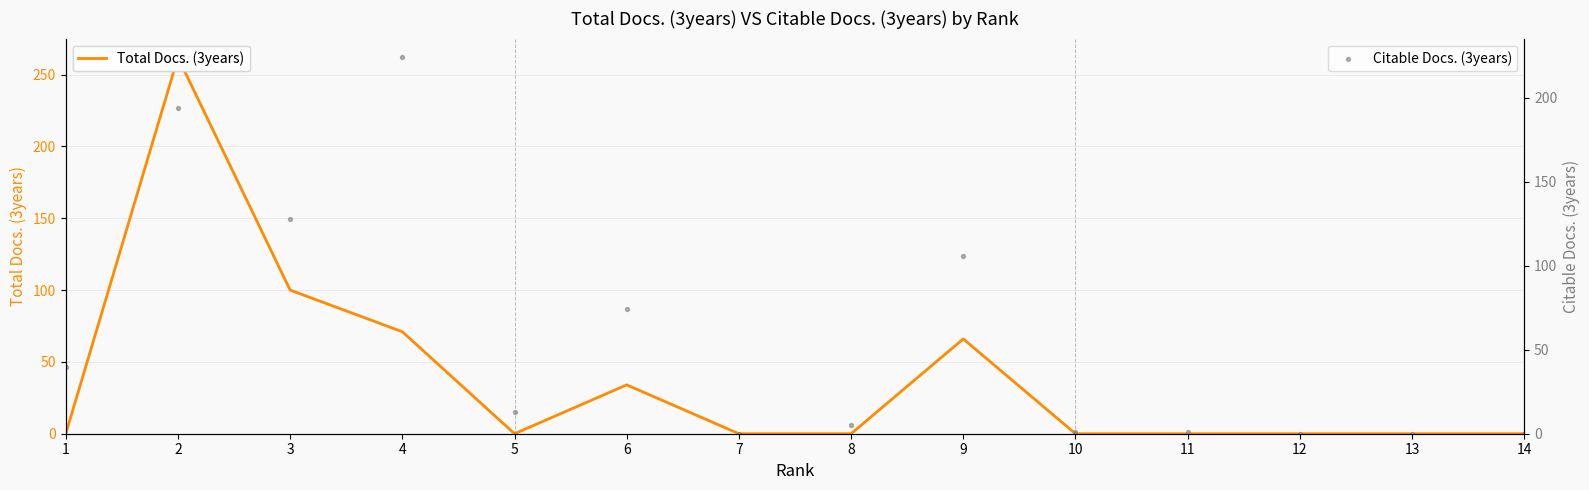

At how many categories does at least one series exceed 214?

2